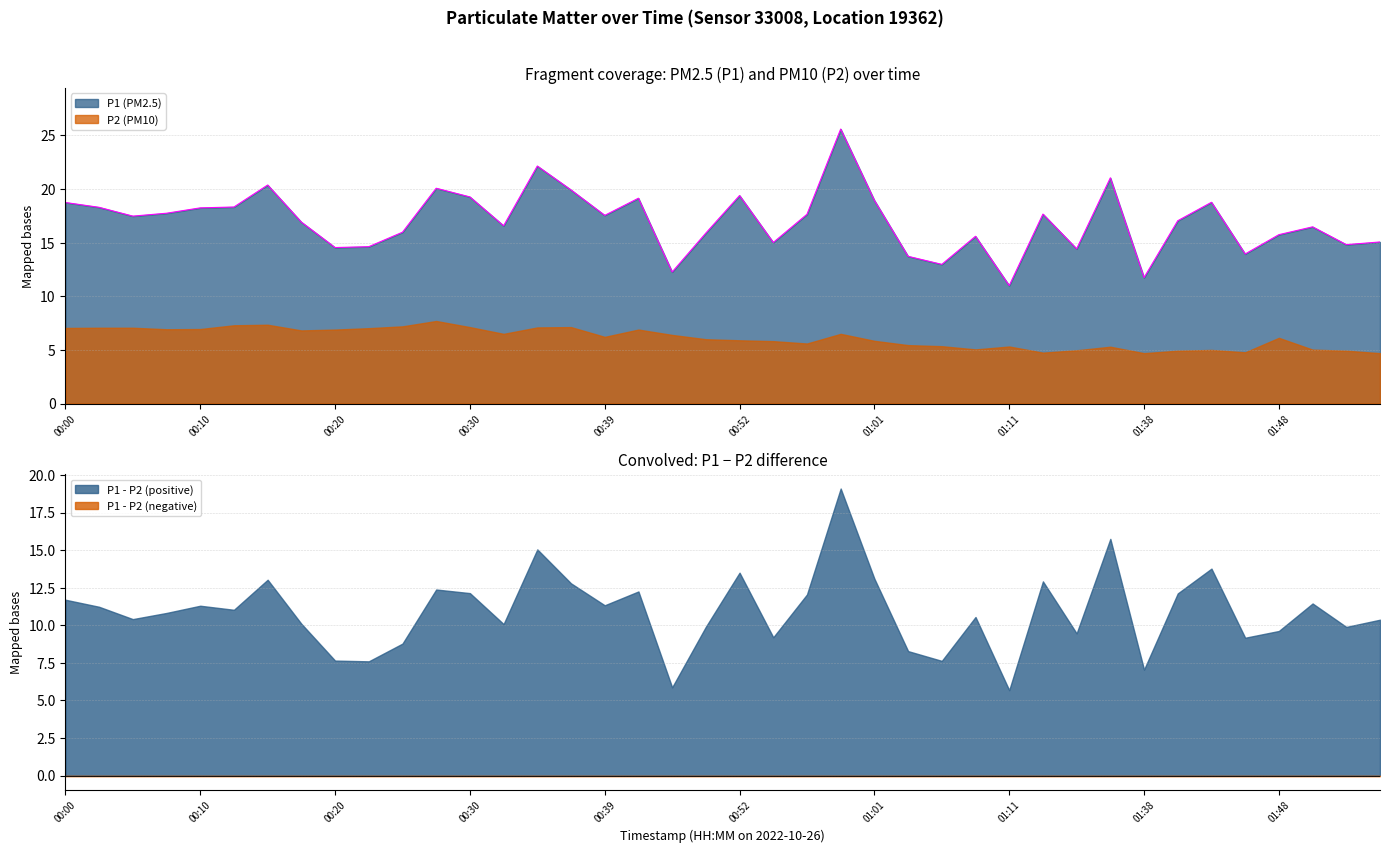

What is the label of the 25th point from the left?

01:01